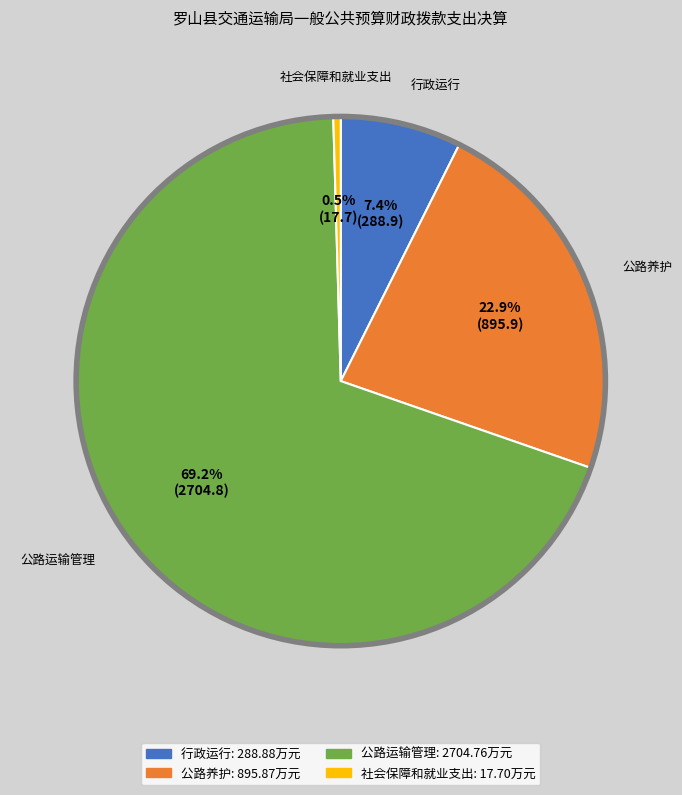

To the nearest percent, what is the difference between the 公路运输管理 and 公路养护 slice percentages?

46%